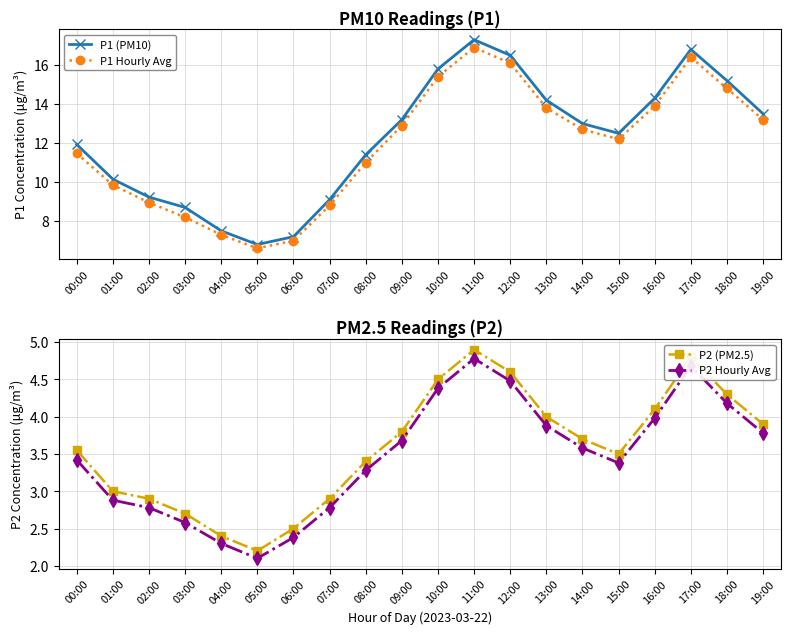

At which label does P2 (PM2.5) reach its minimum?

05:00